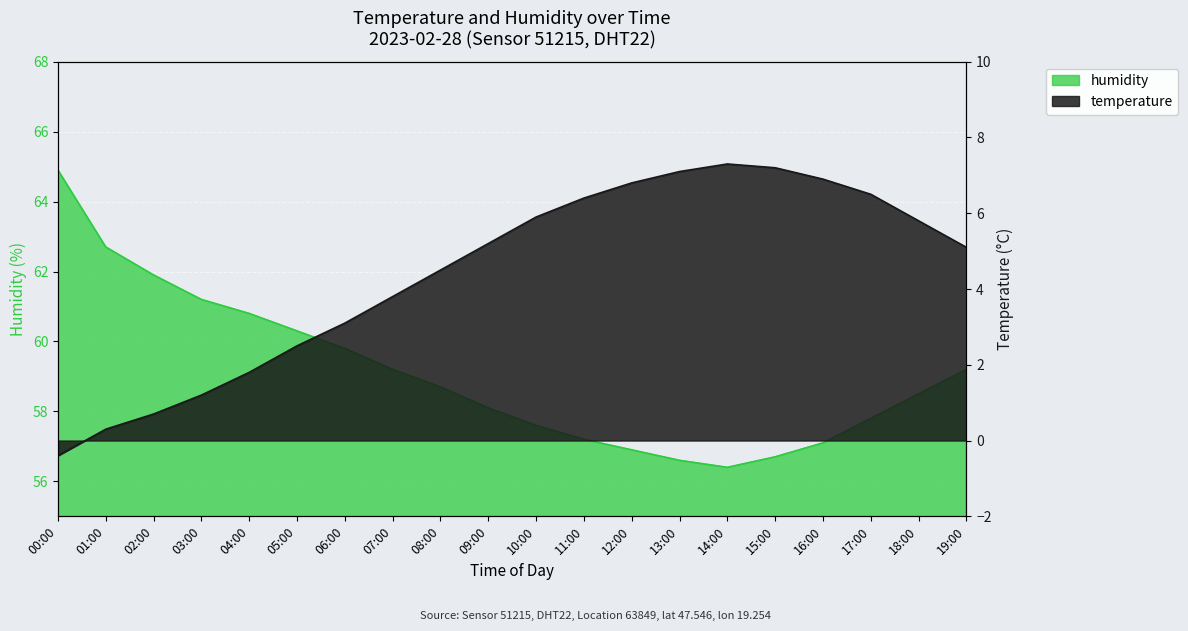

Does the chart display data point markers on the line(s)?

No